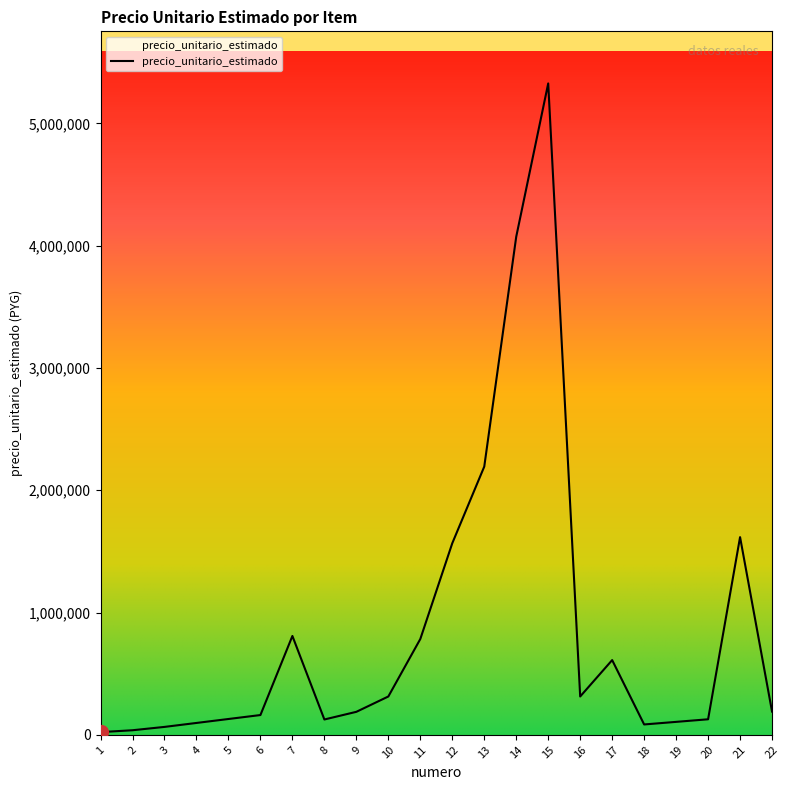

Which has a higher value, 16 or 20?

16